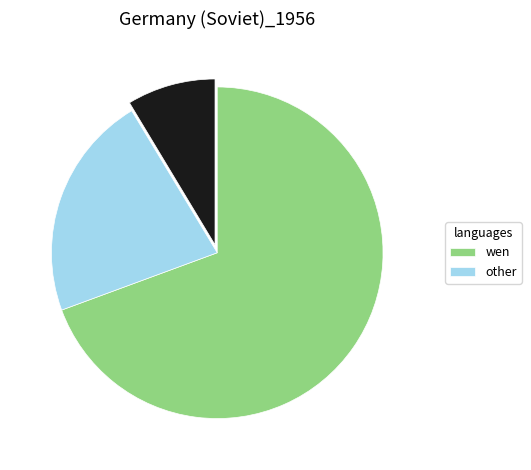

Is there any slice that represents more than half of the pie?

Yes